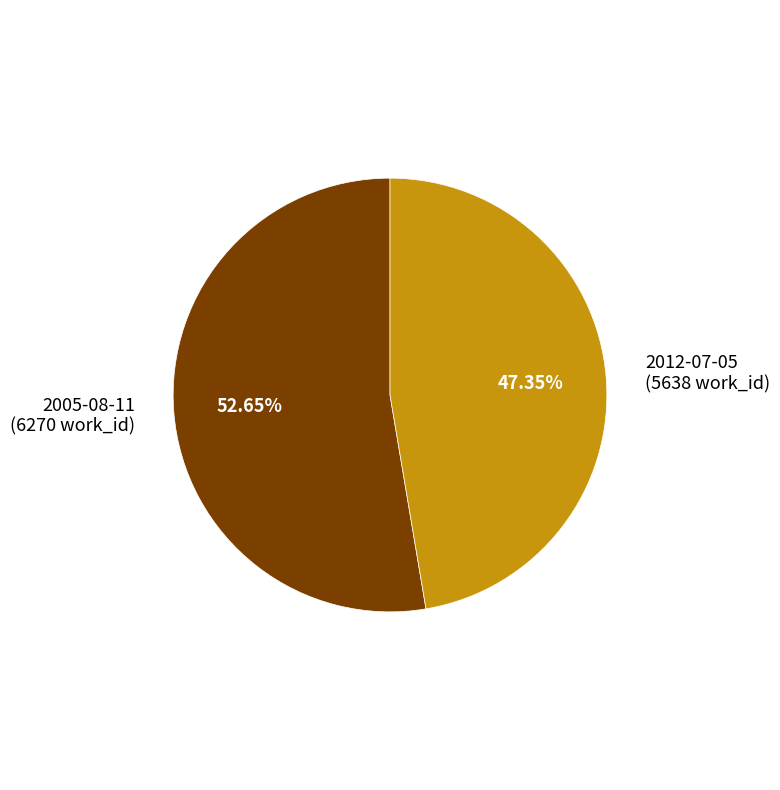

To the nearest percent, what percentage of the pie is 2005-08-11?

53%